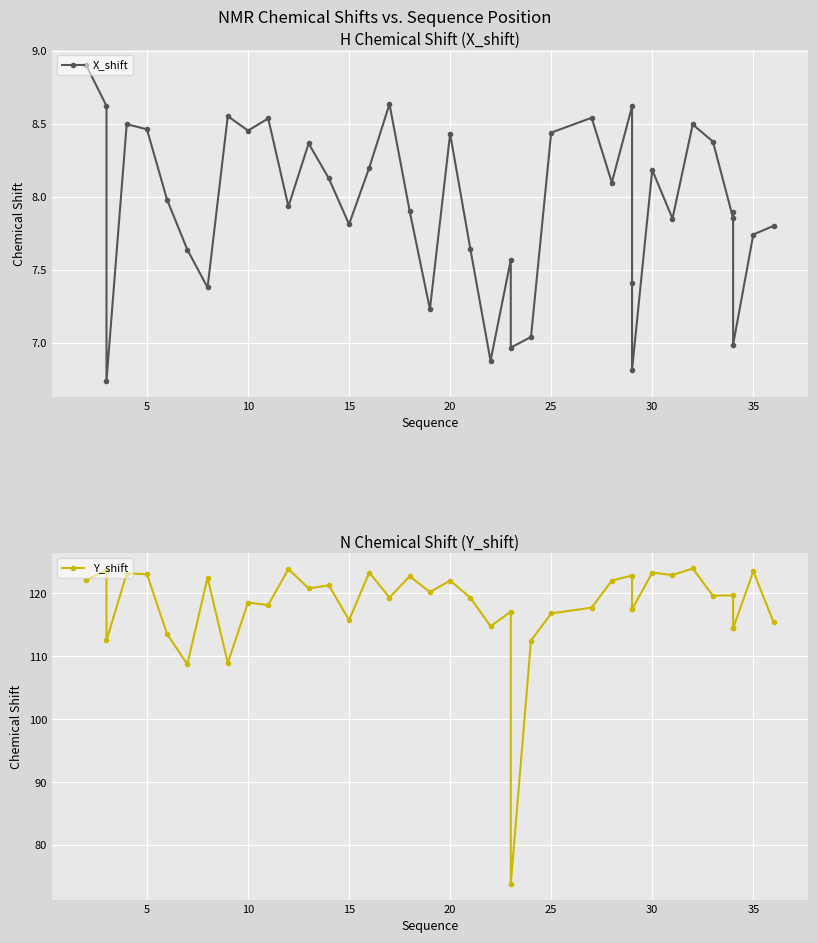

Reading left to right, extract all data points from this chart.

X_shift: 8.9	8.6	6.7	8.5	8.5	8.0	7.6	7.4	8.6	8.5	8.5	7.9	8.4	8.1	7.8	8.2	8.6	7.9	7.2	8.4	7.6	6.9	7.6	7.0	7.0	8.4	8.5	8.1	8.6	7.4	6.8	8.2	7.9	8.5	8.4	7.9	7.9	7.0	7.7	7.8
Y_shift: 122.2	123.7	112.5	123.2	123.1	113.5	108.7	122.5	109.0	118.5	118.2	123.9	120.8	121.3	115.8	123.3	119.3	122.7	120.2	122.0	119.3	114.8	117.1	73.8	112.5	116.8	117.8	122.0	122.8	117.5	117.5	123.3	122.9	124.0	119.6	119.7	114.5	114.5	123.5	115.4